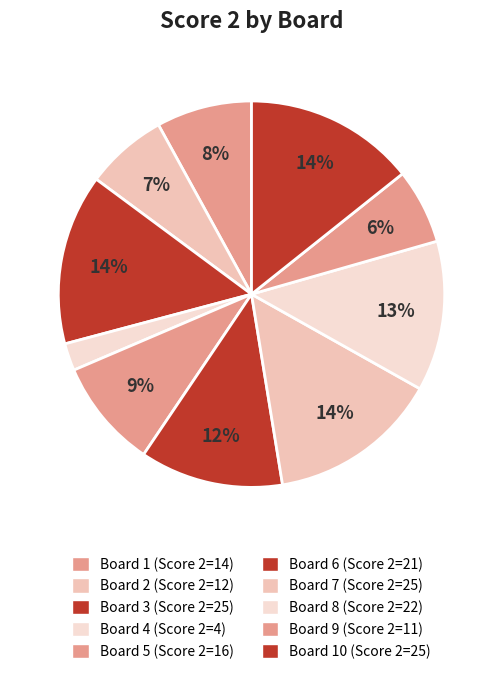

How many slices are in this pie chart?

10